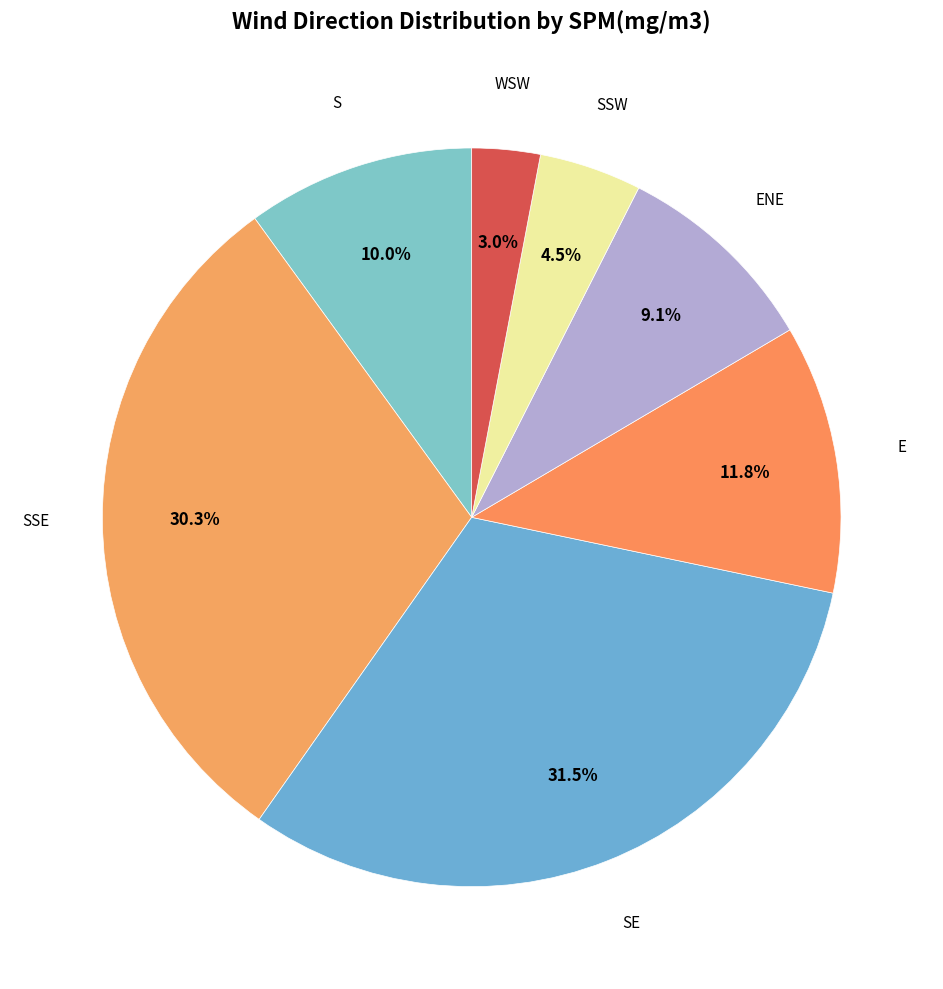

How many segments does this pie chart have?

7